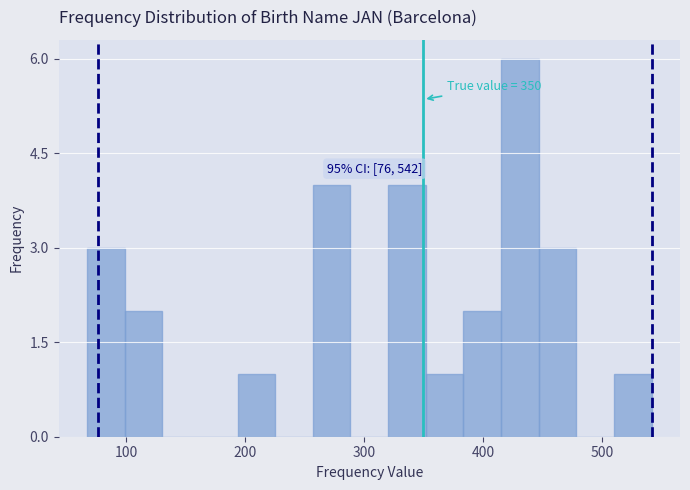

Around what value on the x-axis is the tallest bar? Give the approximate position of its centre, as read against the axis.

430